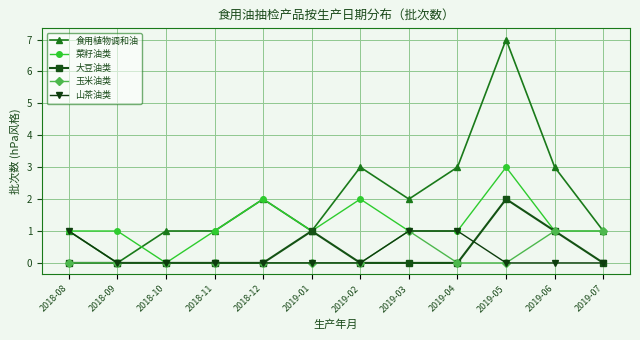

The value of 山茶油类 at 2019-02 is 0. True or false?

True